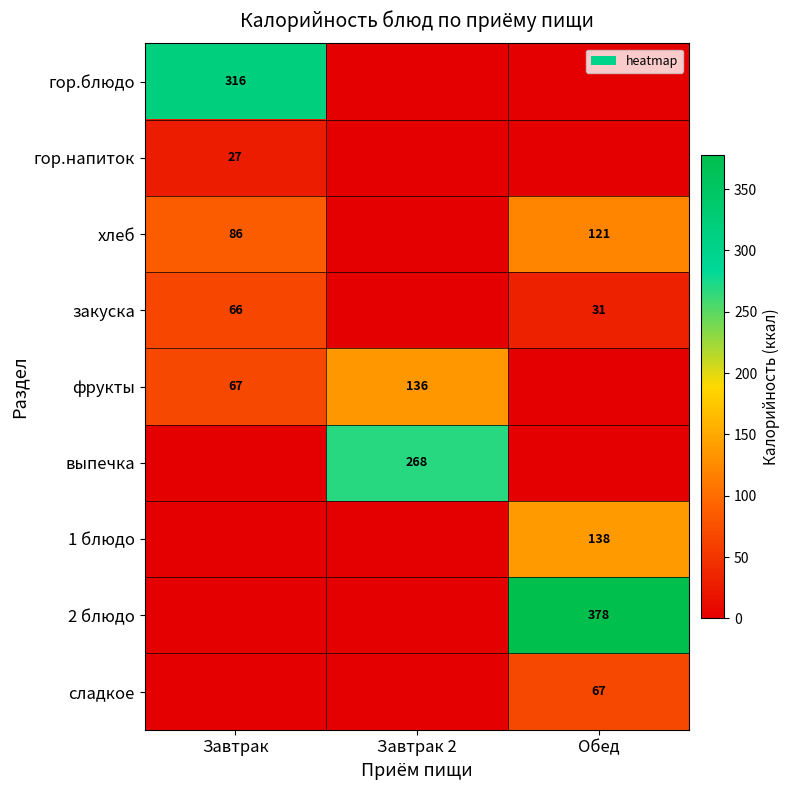

Count the number of data series in this chart.

9